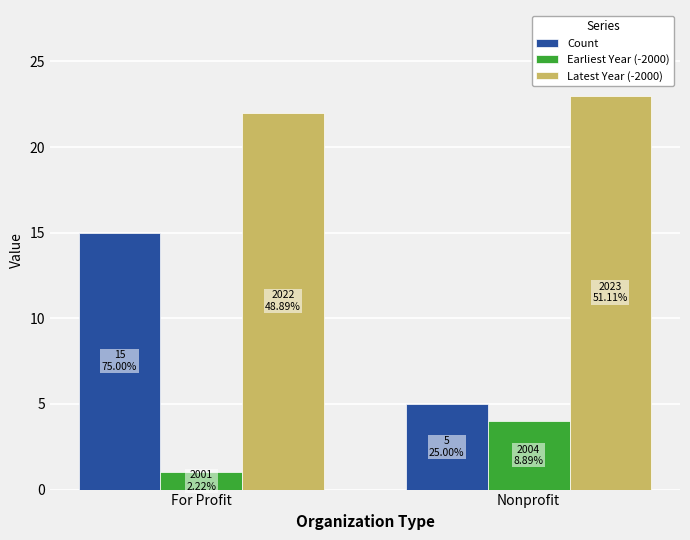

What is the label of the 2nd bar from the right?

For Profit